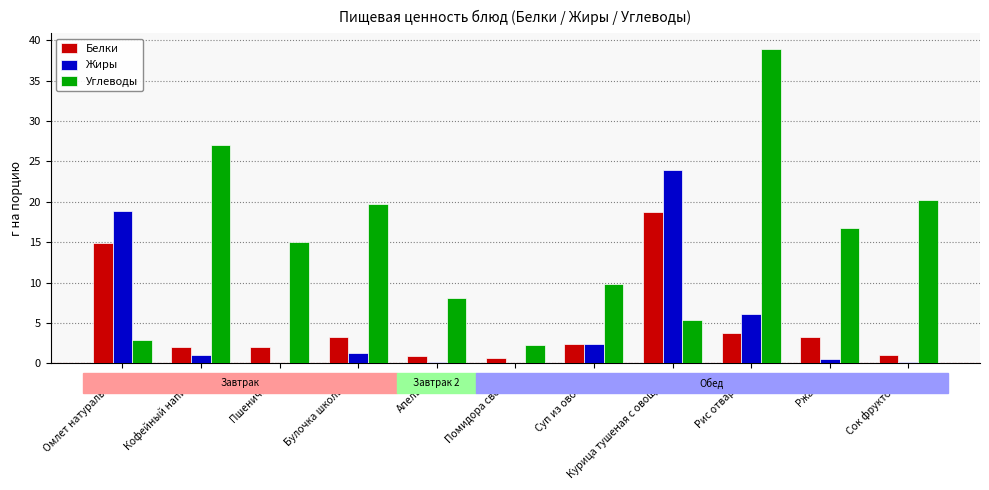

Where is Жиры nearest to the value 11?

Рис отварной